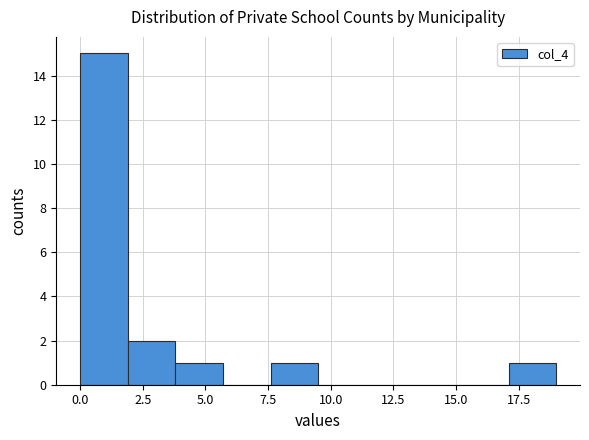

Around what value on the x-axis is the tallest bar? Give the approximate position of its centre, as read against the axis.

1.0